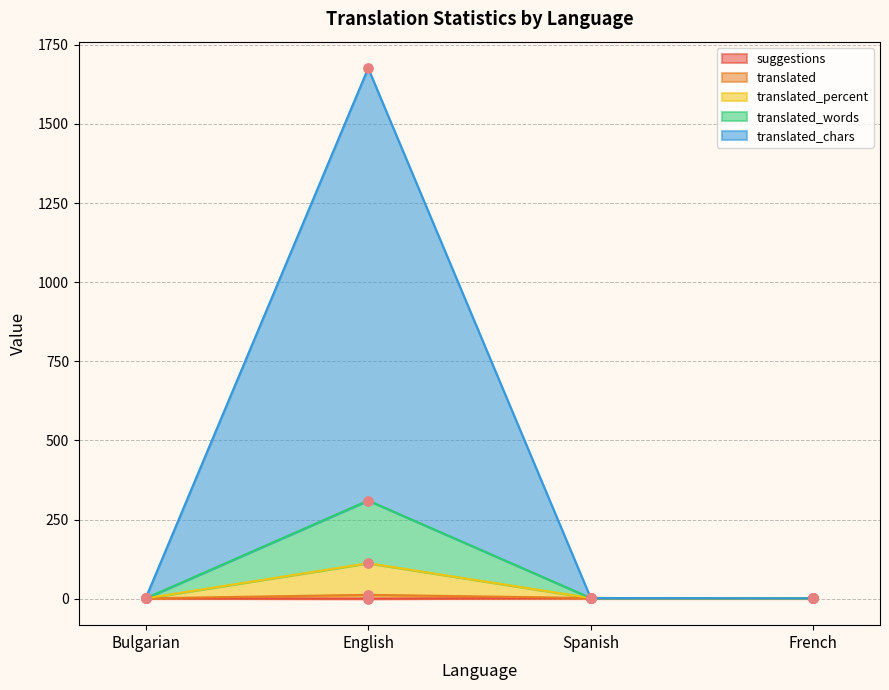

What are all the series names shown in the legend?

suggestions, translated, translated_percent, translated_words, translated_chars